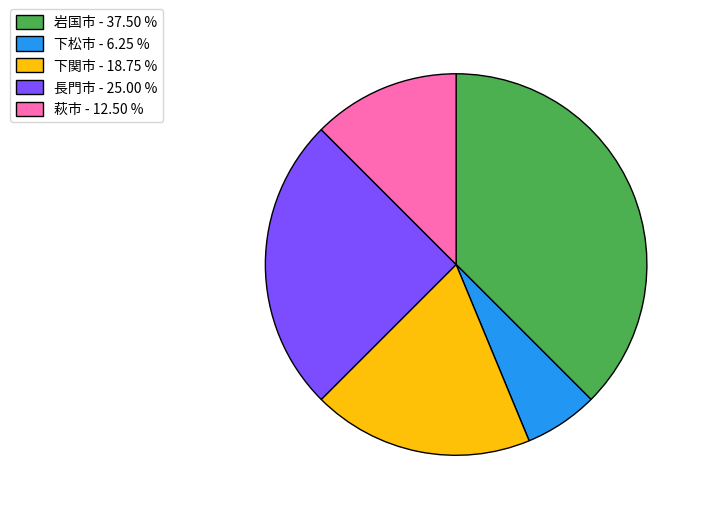

What is the ratio of the value at 萩市 to the value at 下関市?

0.7